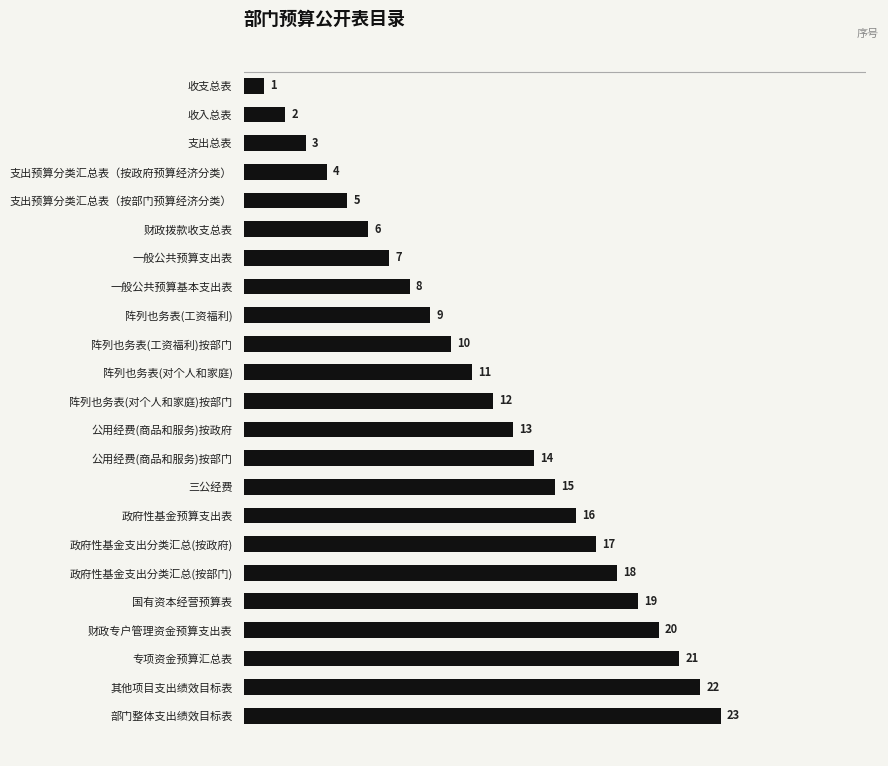

The value at 政府性基金预算支出表 is 16. True or false?

True